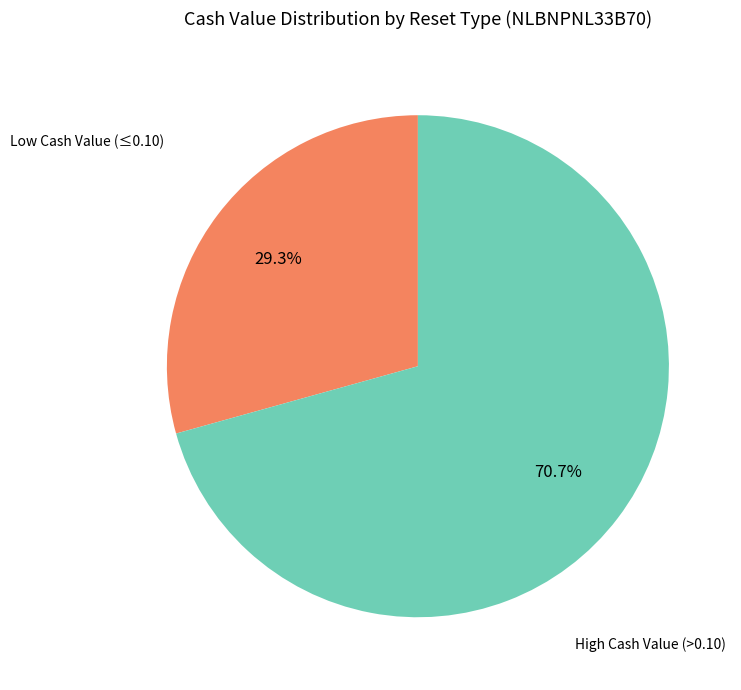

Is there a majority slice in this chart?

Yes